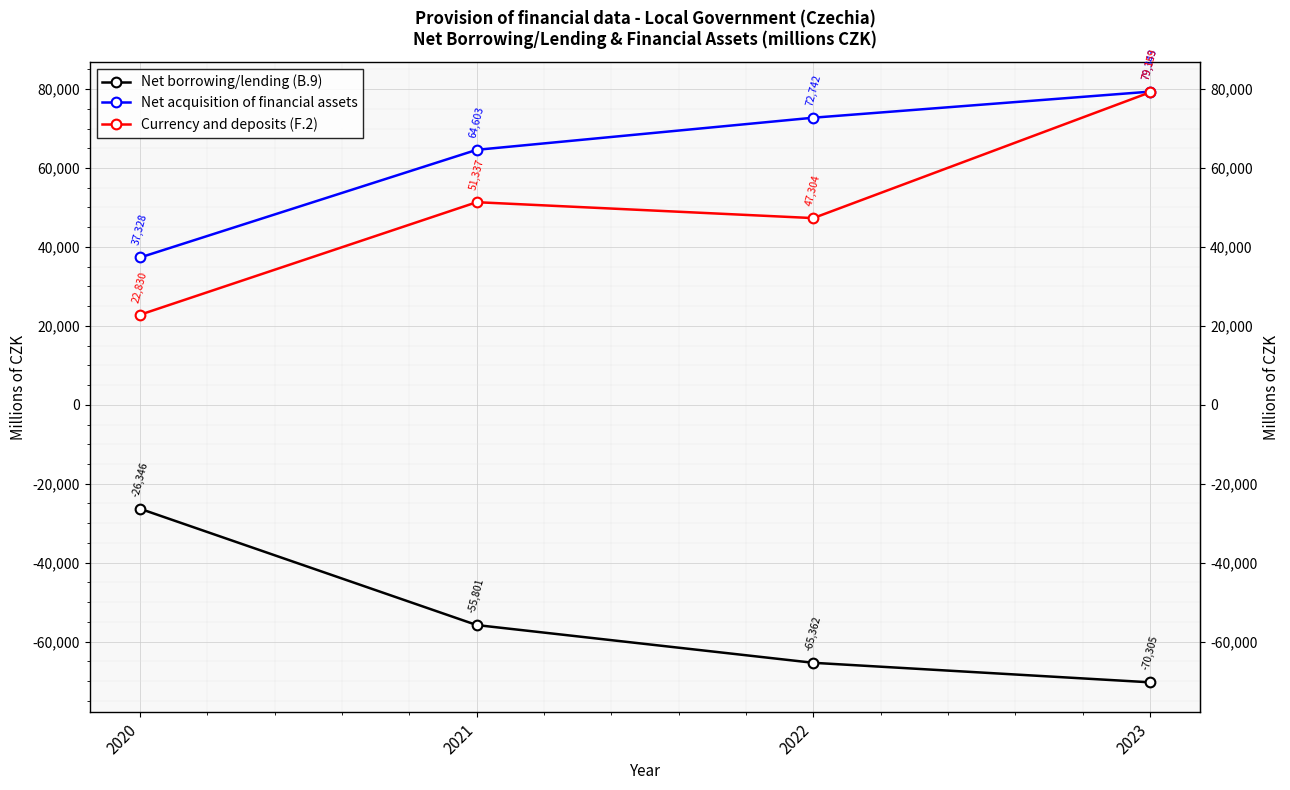

List the labels in order of Net borrowing/lending (B.9) value, smallest first.

2023, 2022, 2021, 2020